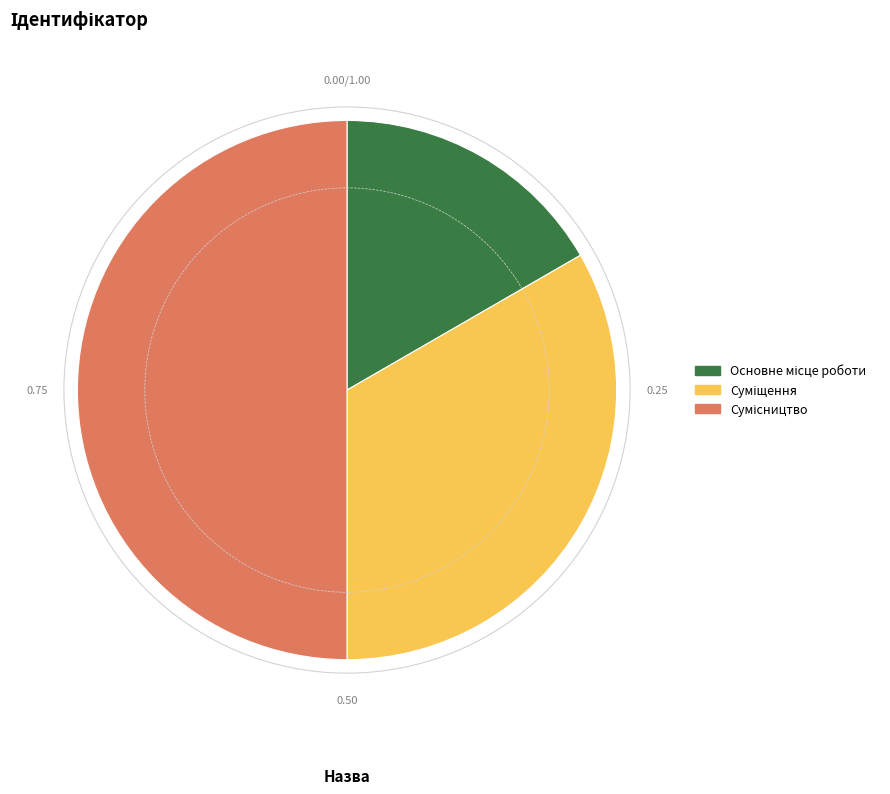

To the nearest percent, what percentage of the pie is Сумісництво?

50%